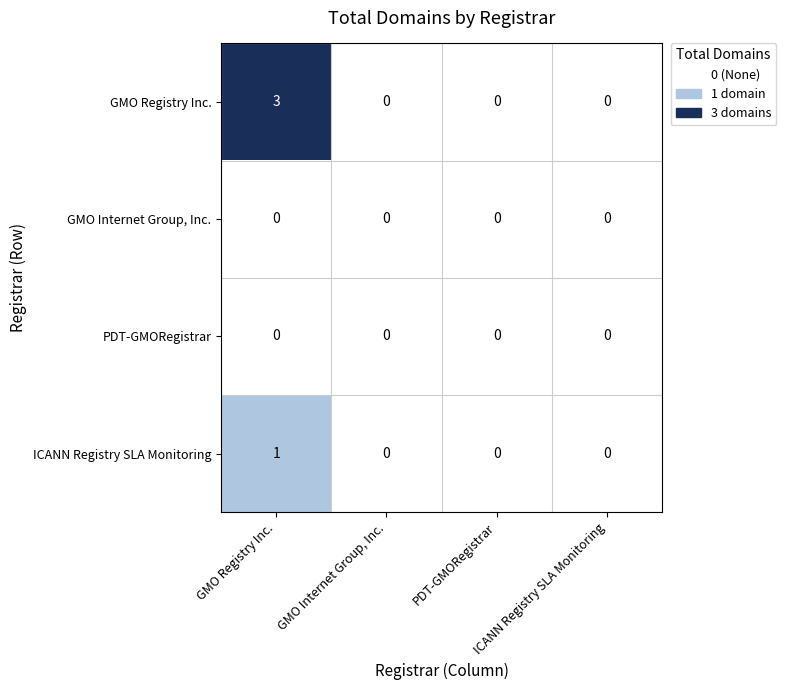

The GMO Registry Inc. series shows 2 at GMO Registry Inc.. True or false?

False